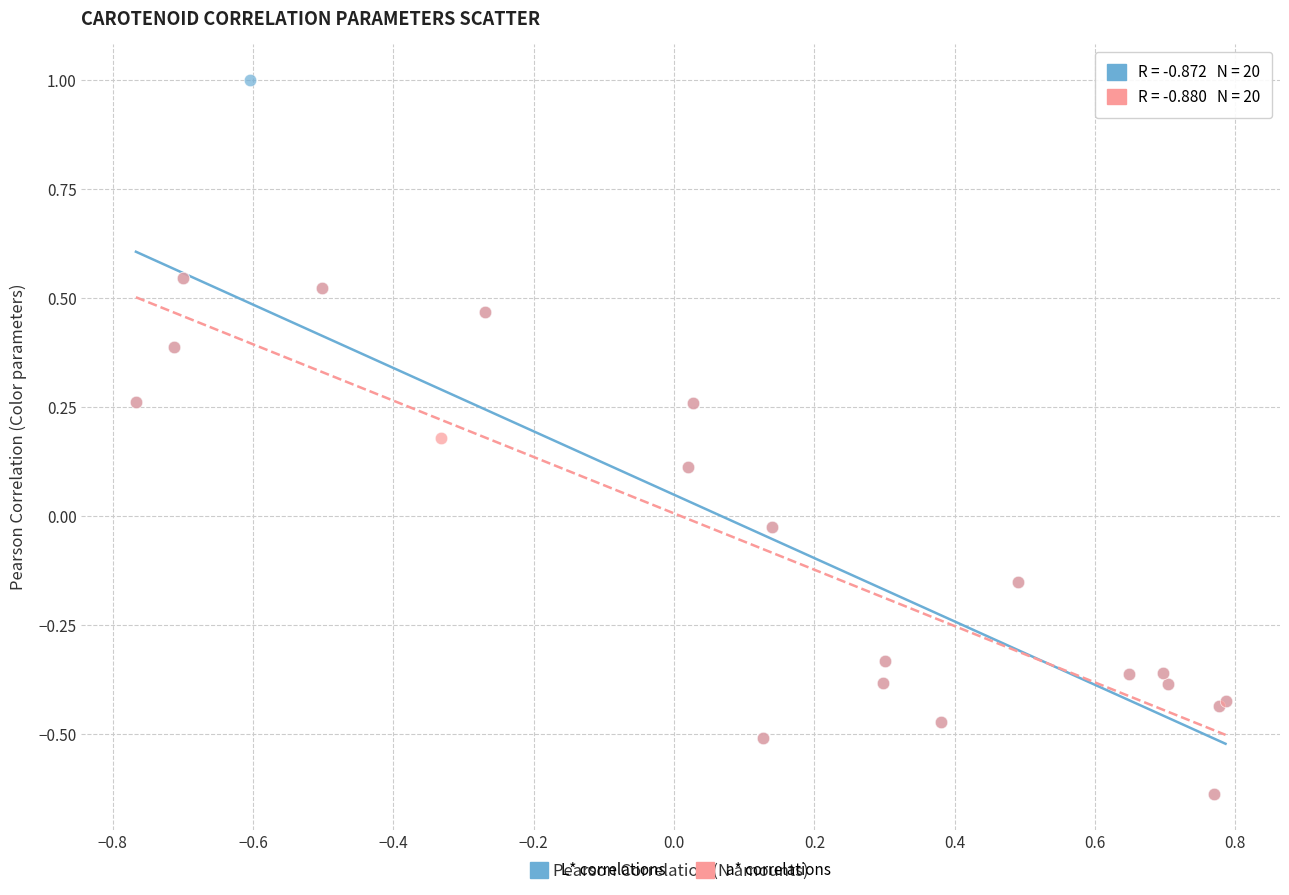

Which series reaches the maximum Y coordinate?

L* correlations